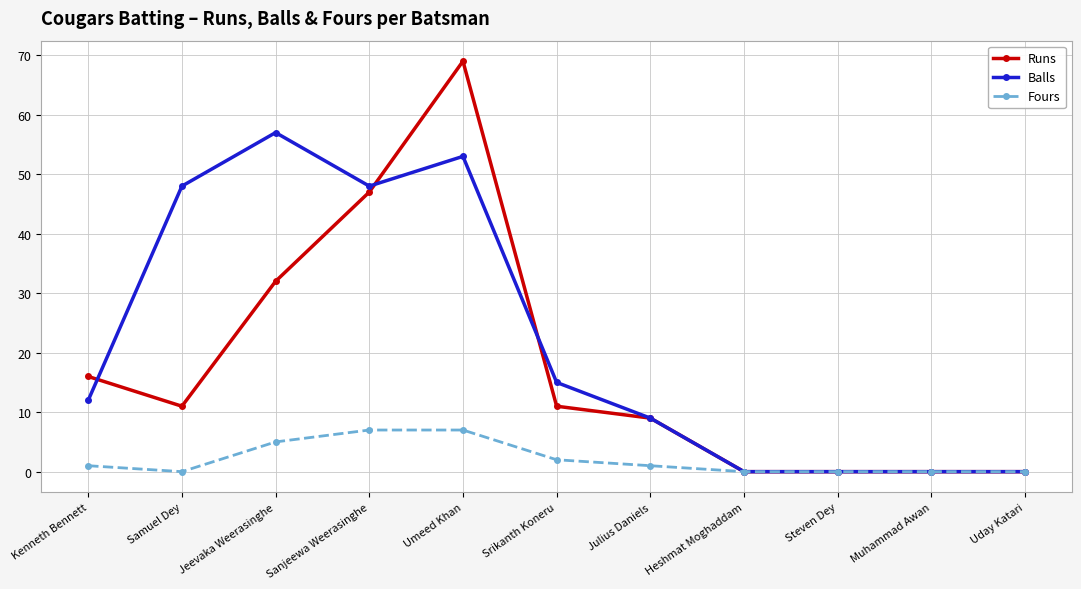

At which category does the chart reach its peak across all series?

Umeed Khan